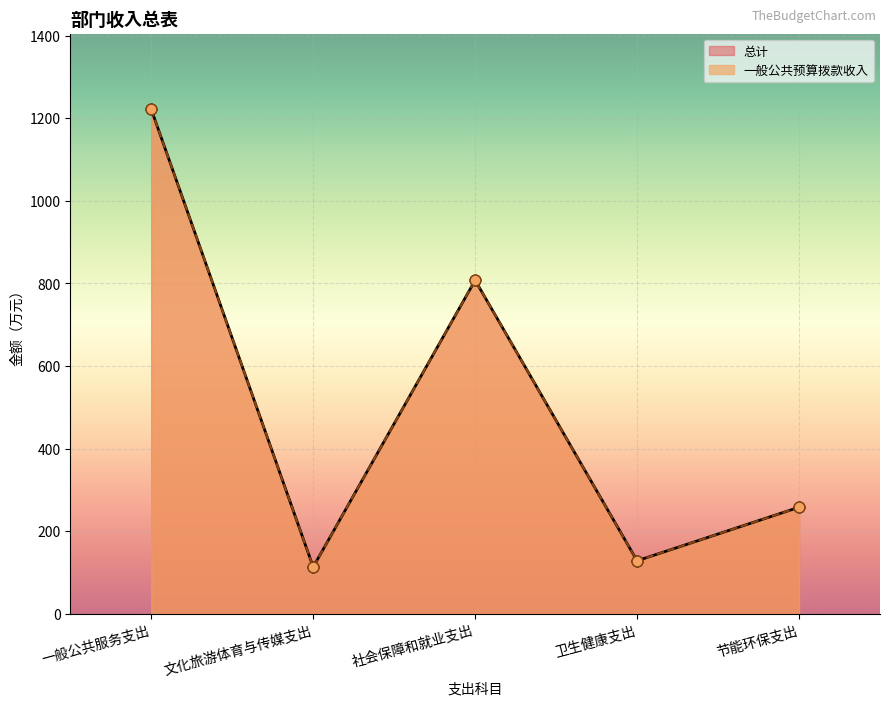

Which series has the largest Y range (max minus min)?

总计